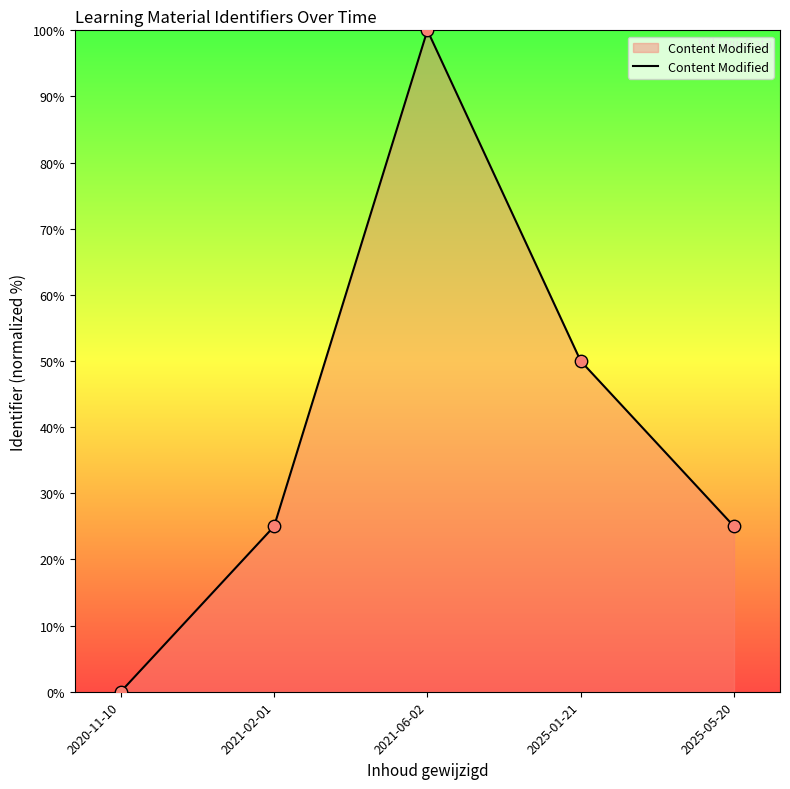

What is the change in value from 2020-11-10 to 2021-02-01?

+25.0